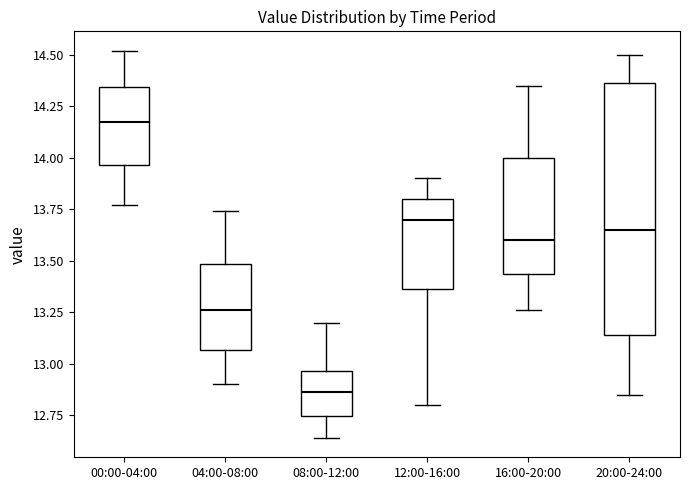

Reading left to right, read every box against the y-axis: the position of its median line, the range the box covers, and the ends of its whiskers. The values are not printed on the chart, so give them approximately, as read against the axis.

00:00-04:00: median 14.20, box 13.95 to 14.35, whiskers 13.75 to 14.50
04:00-08:00: median 13.25, box 13.05 to 13.50, whiskers 12.90 to 13.75
08:00-12:00: median 12.85, box 12.75 to 12.95, whiskers 12.65 to 13.20
12:00-16:00: median 13.70, box 13.35 to 13.80, whiskers 12.80 to 13.90
16:00-20:00: median 13.60, box 13.45 to 14.00, whiskers 13.25 to 14.35
20:00-24:00: median 13.65, box 13.15 to 14.35, whiskers 12.85 to 14.50